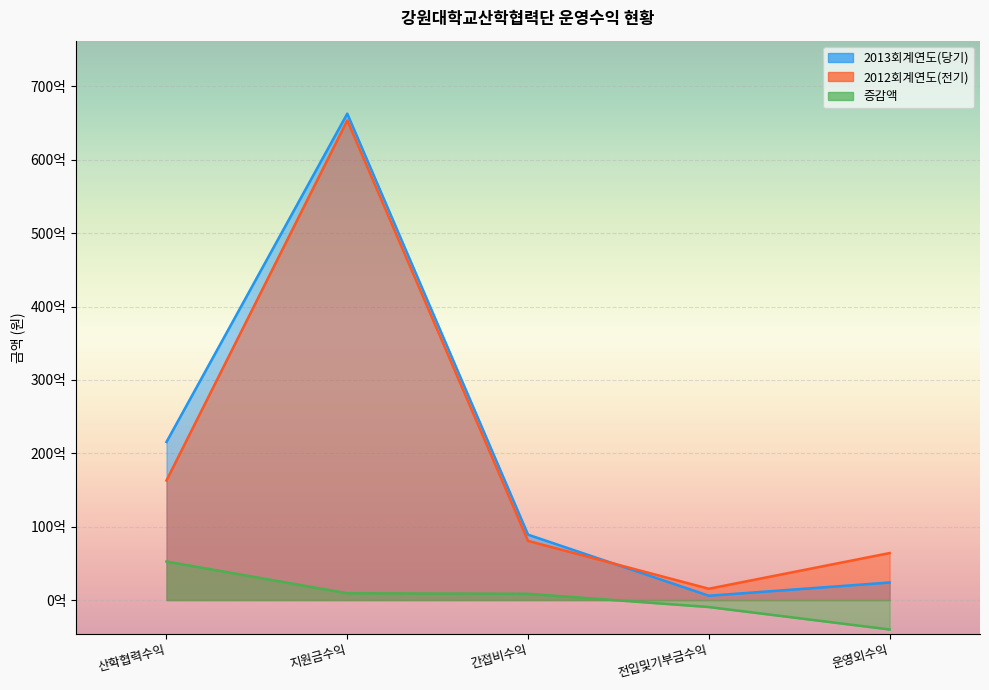

Count the number of categories in the chart.

5